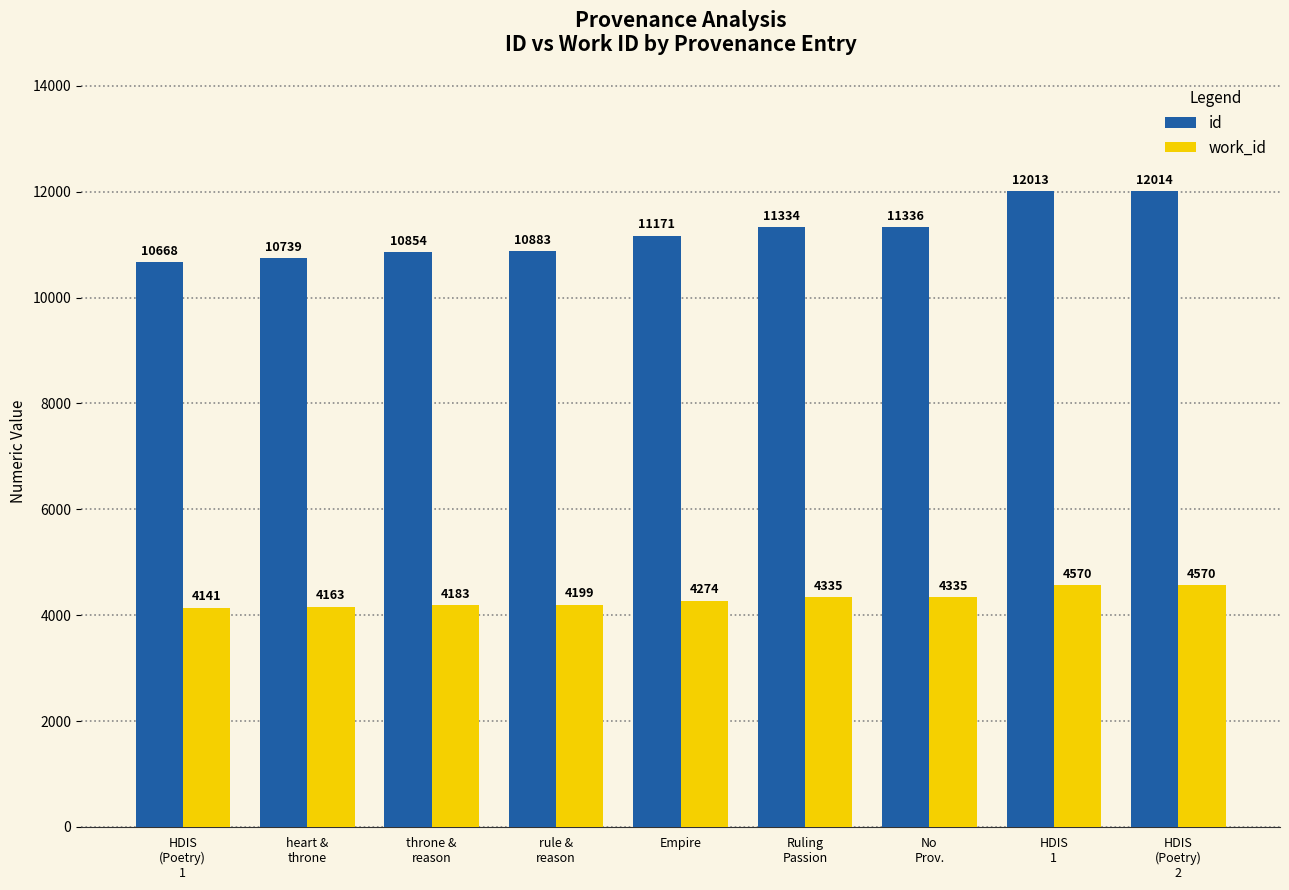

What is the sum of the work_id values at HDIS
1 and Ruling
Passion?

8905